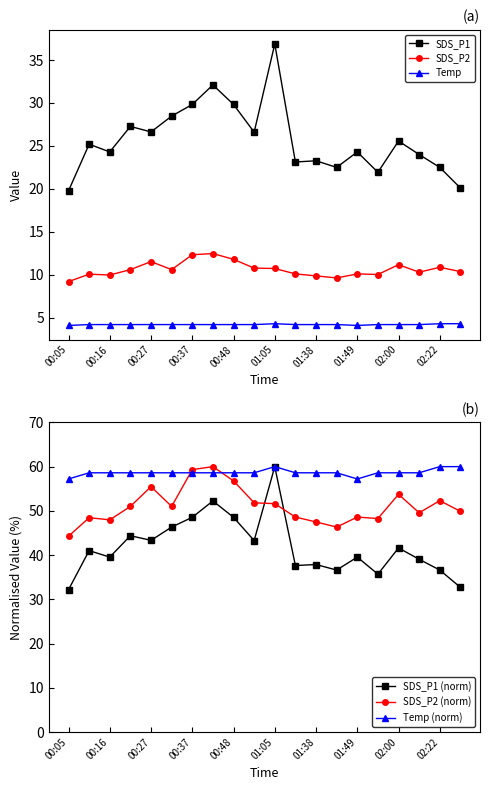

True or false: Temp (norm) has a value of 58.6 at 15.

True